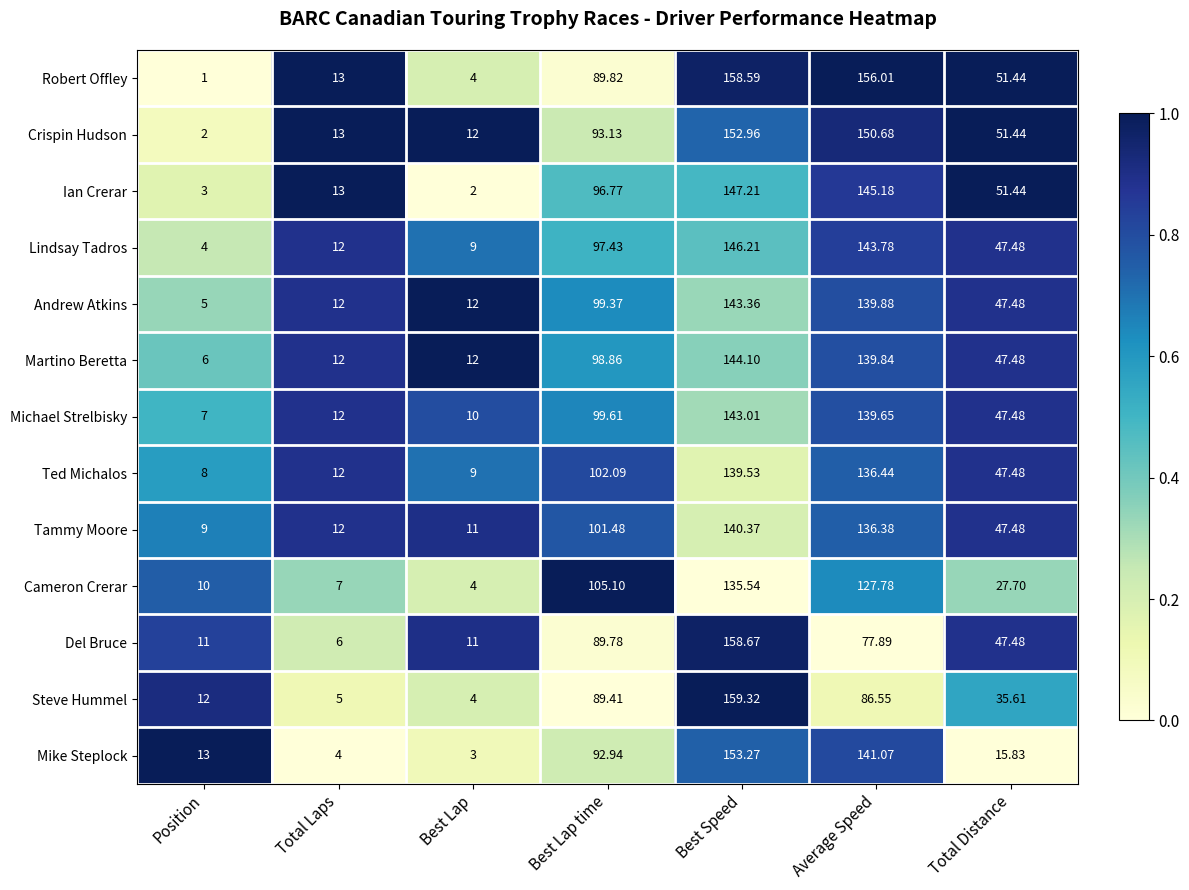

Which series has the widest spread of values?

Robert Offley